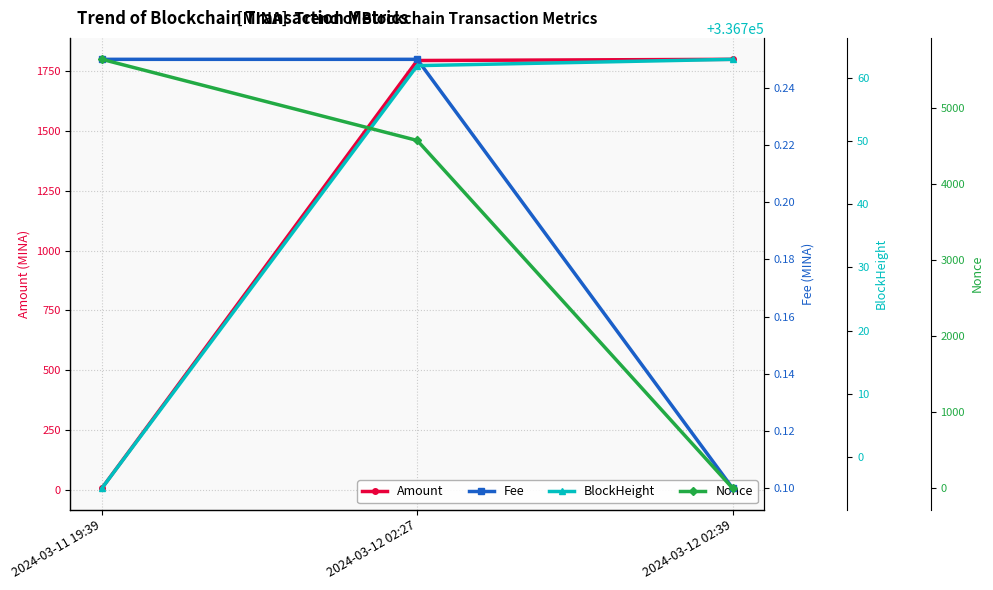

What is the sum of the Amount values at 2024-03-12 02:39 and 2024-03-12 02:27?

3596.4